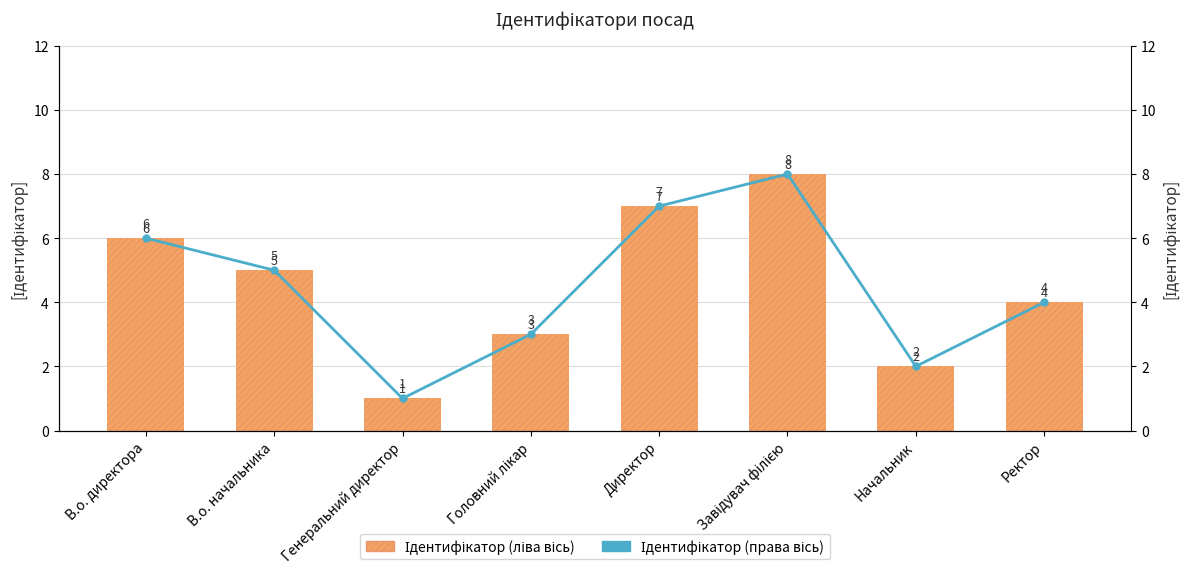

What is the difference between the Ідентифікатор (лінія) values at Завідувач філією and В.о. начальника?

3